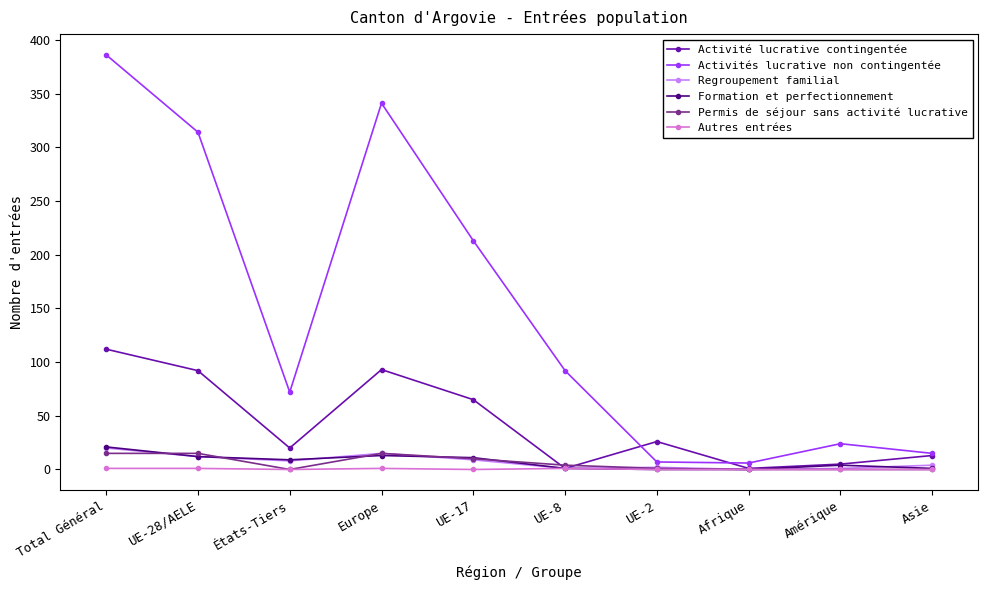

Which series has the largest total across all categories?

Activités lucrative non contingentée